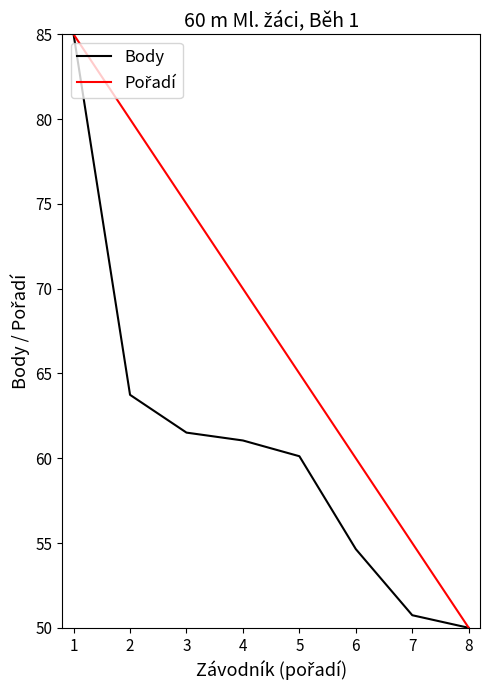

What is the maximum value shown in the chart?

85.0